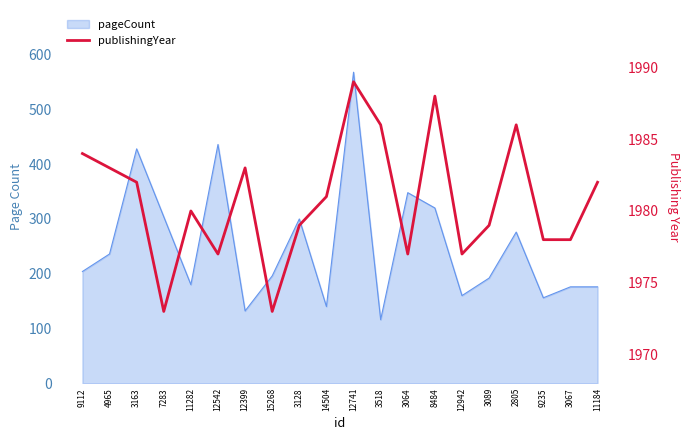

Which label corresponds to the largest value in the chart?

12741